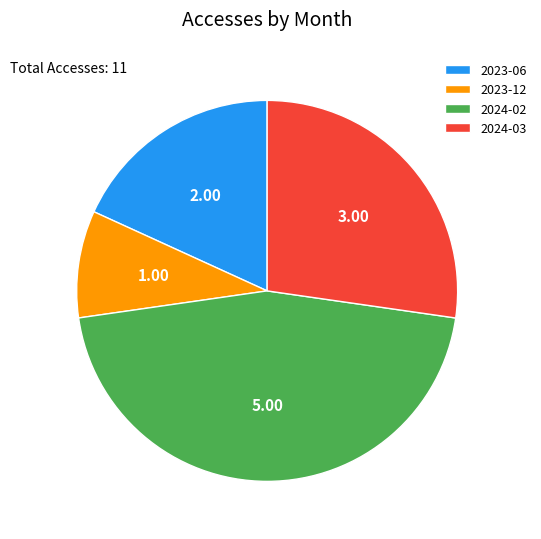

Is the sum of 2023-06 and 2024-03 greater than half?

No